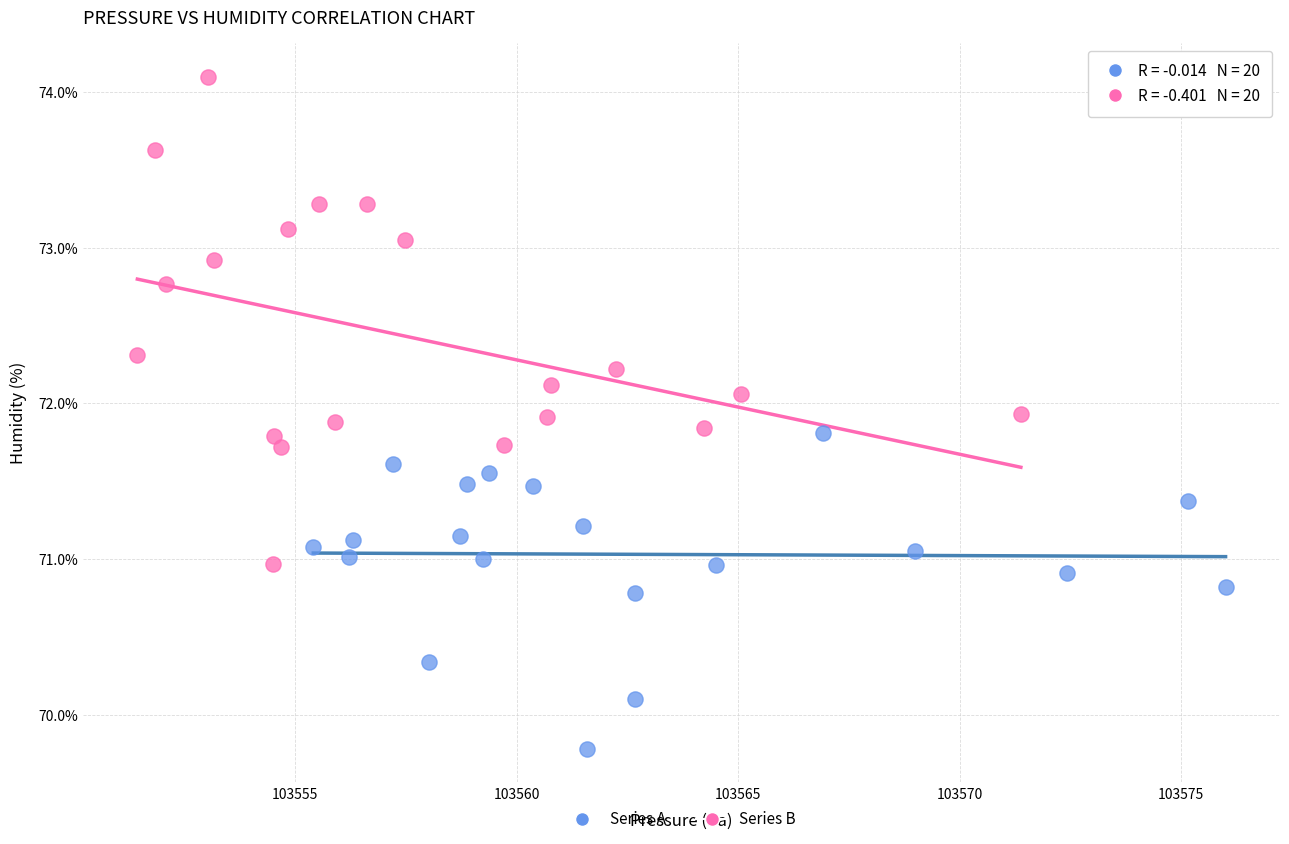

What are all the series names shown in the legend?

Series A, Series B